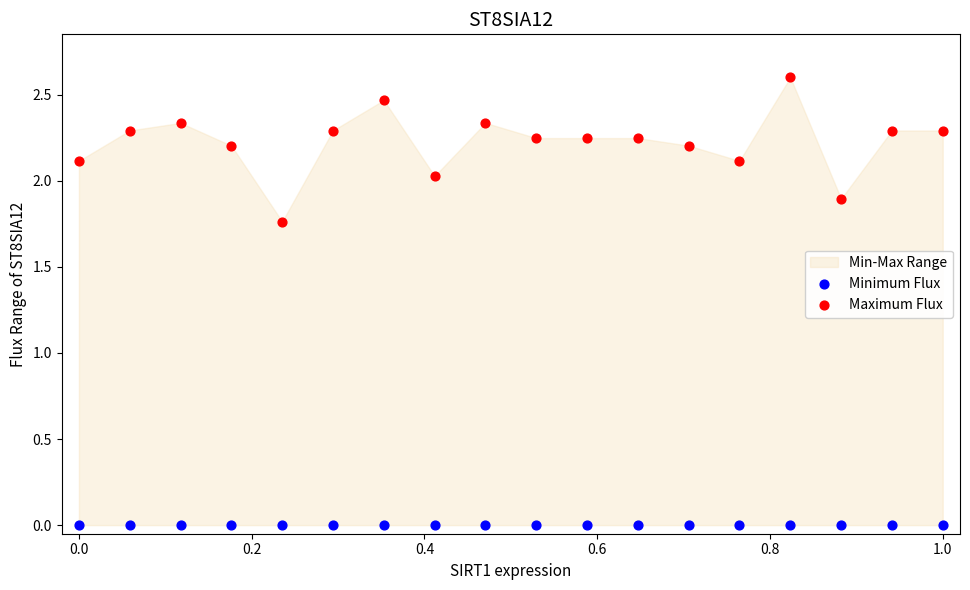

Which series reaches the maximum Y coordinate?

Maximum Flux